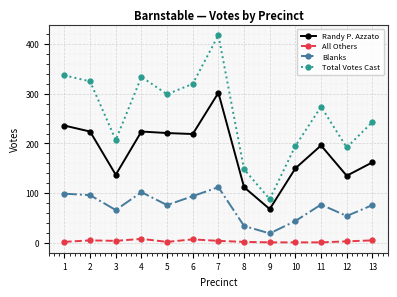

What is the difference between the Blanks values at 3 and 1?

33